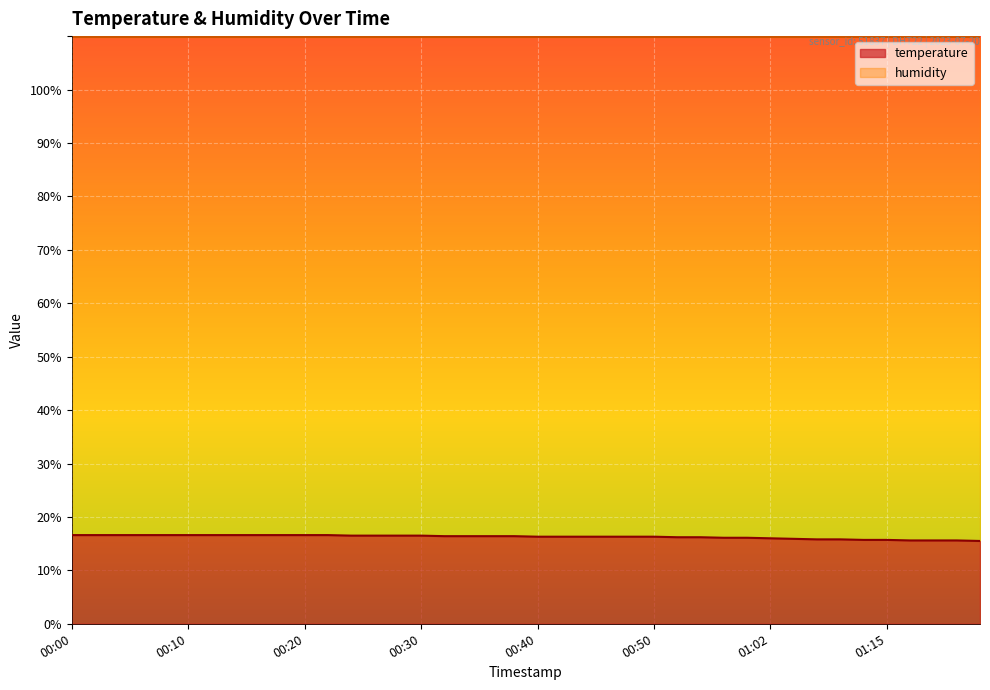

At which category does the chart reach its peak across all series?

00:00